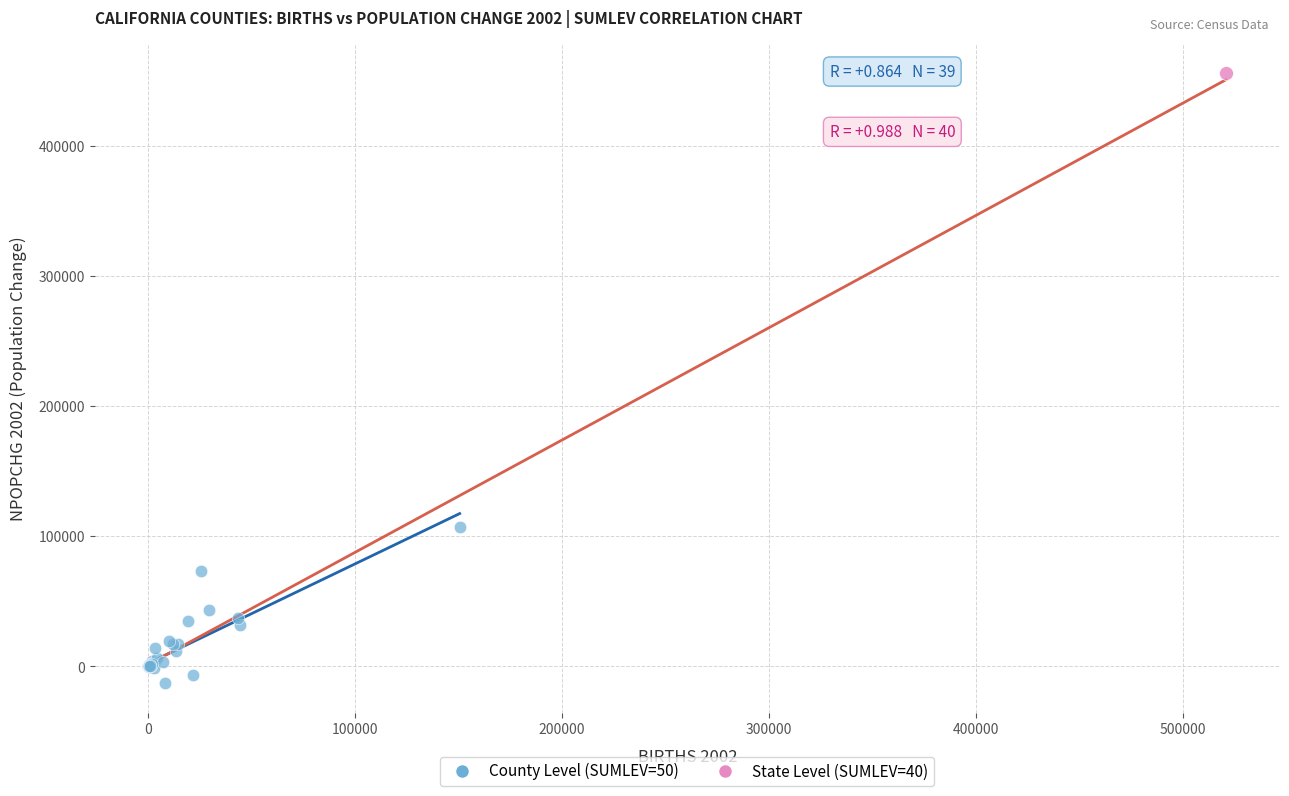

What are all the series names shown in the legend?

County Level (SUMLEV=50), State Level (SUMLEV=40)